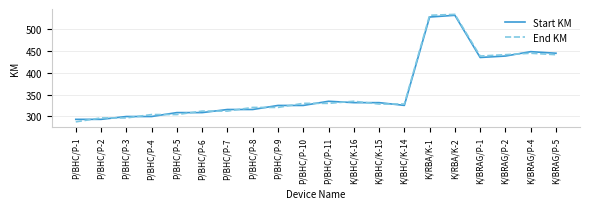

Between which two adjacent categories do Start KM and End KM first intersect?

P/BHC/P-1 and P/BHC/P-2